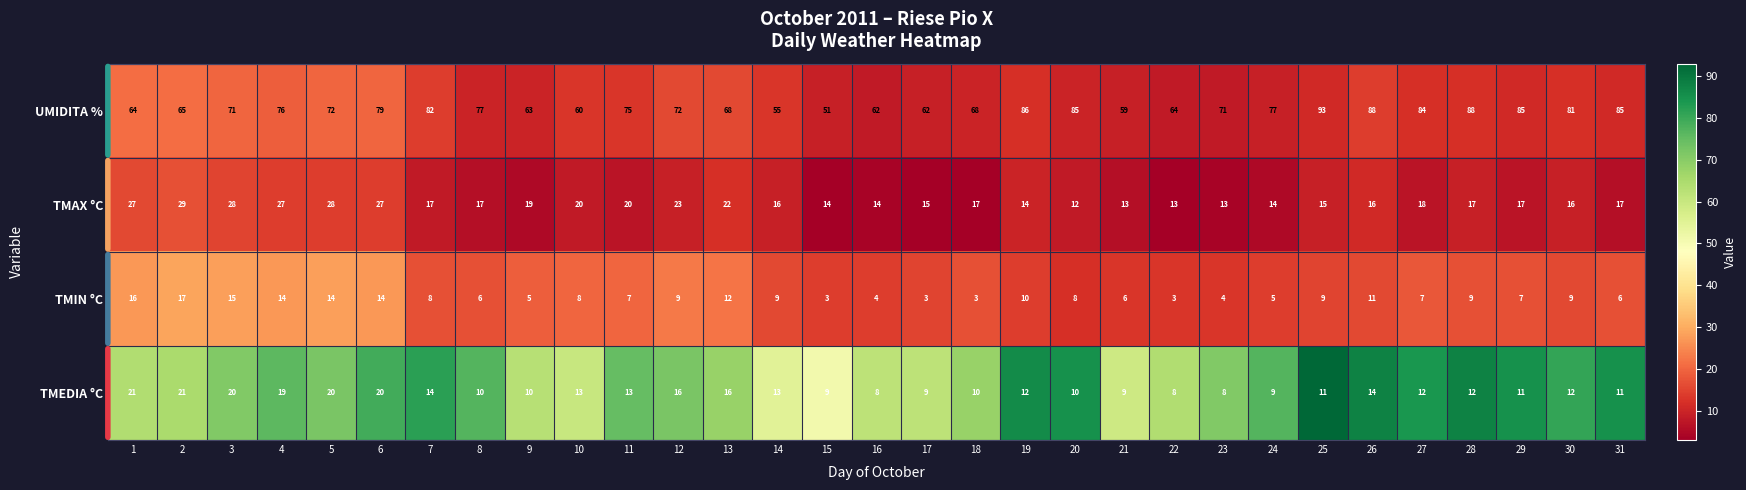

Which series changed the most between 5 and 8?

TMAX °C